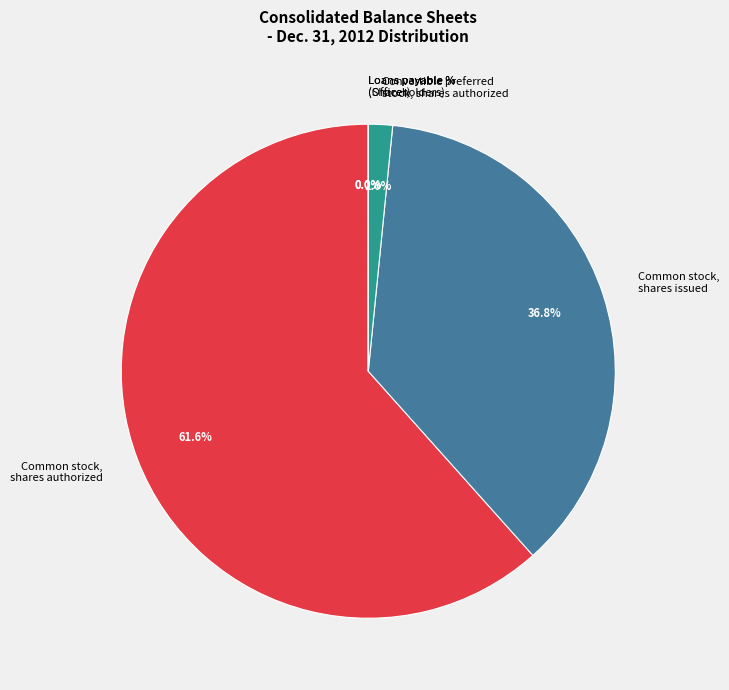

To the nearest percent, what is the difference between the Percentage of Loans payable (Officer) and Common stock, shares issued slice percentages?

37%